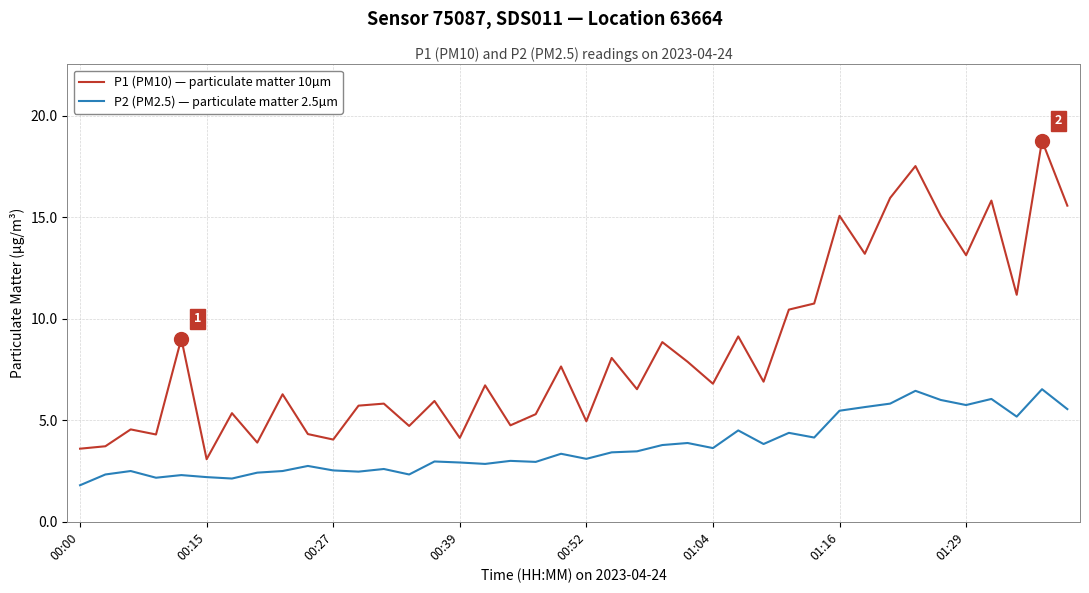

What is the maximum value shown in the chart?

18.8